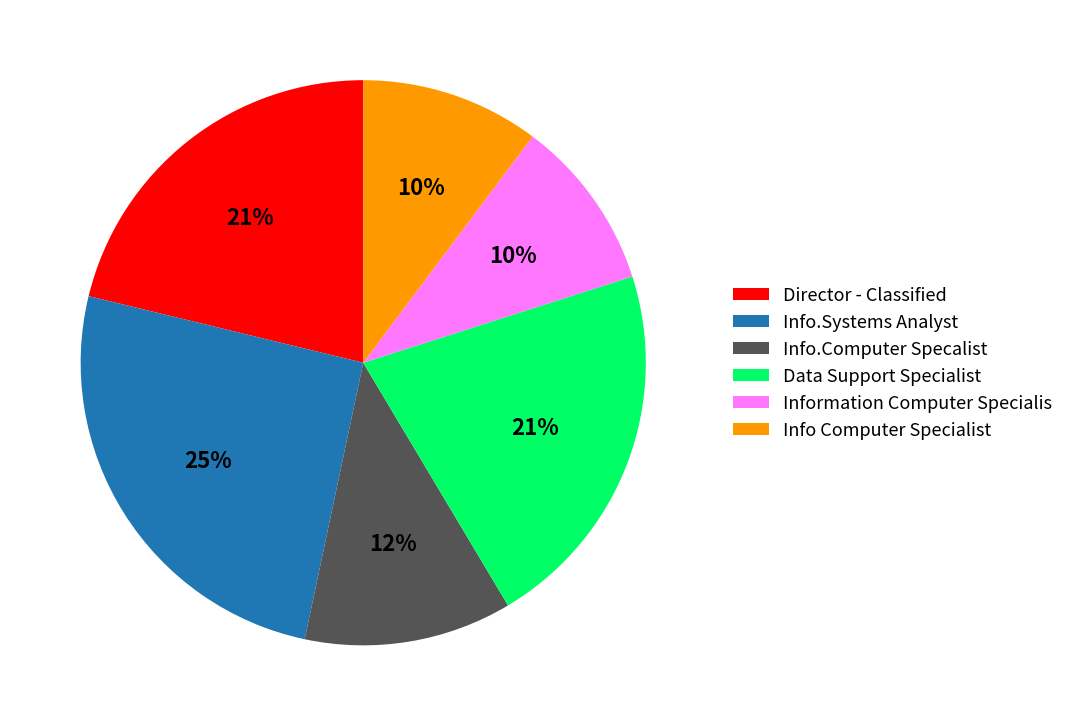

Approximately how many times larger is the value at Director - Classified compared to Data Support Specialist?

1.0